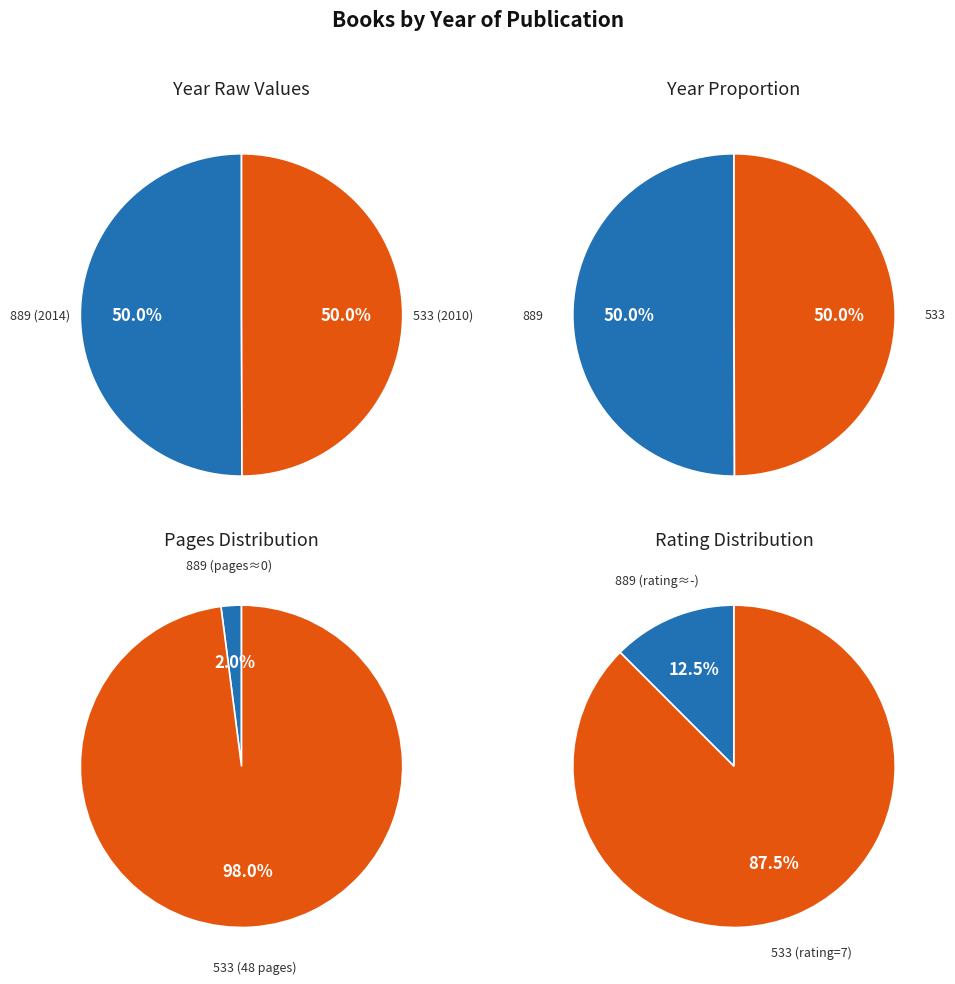

What is the ratio of the value at 889 to the value at 533?

1.0